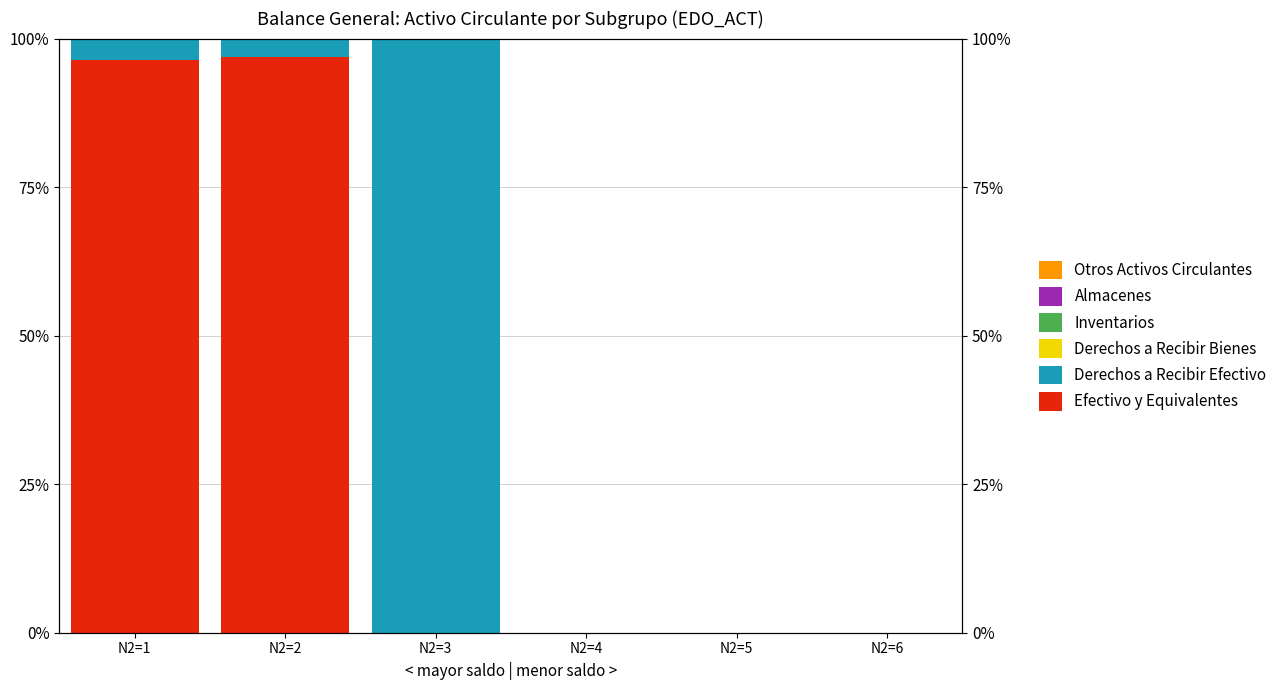

What are all the series names shown in the legend?

Efectivo y Equivalentes, Derechos a Recibir Efectivo, Derechos a Recibir Bienes, Inventarios, Almacenes, Otros Activos Circulantes